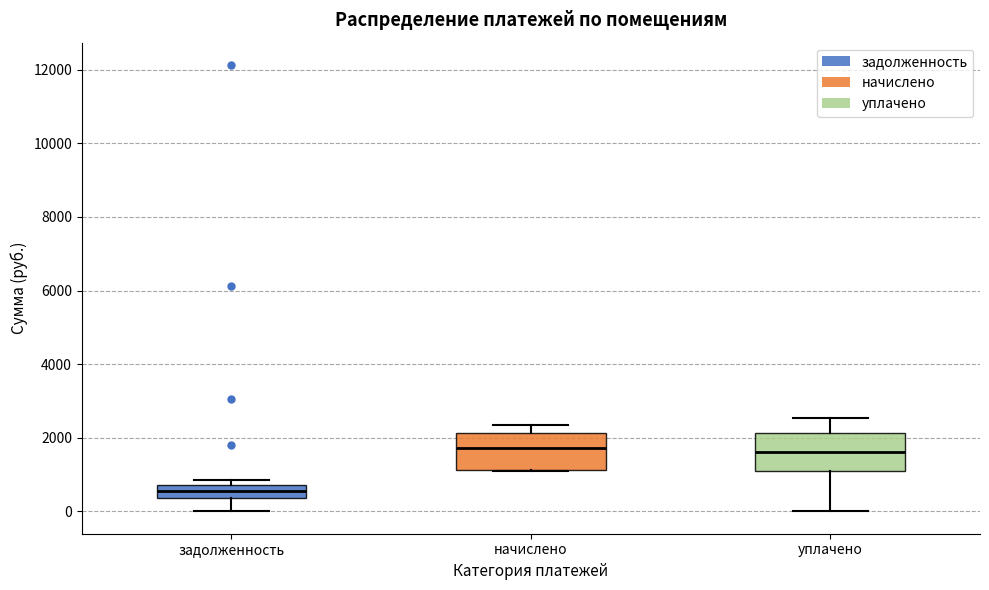

Where is the upper edge of the box for уплачено on the y-axis? The values are not printed on the chart, so give them approximately, as read against the axis.

2200